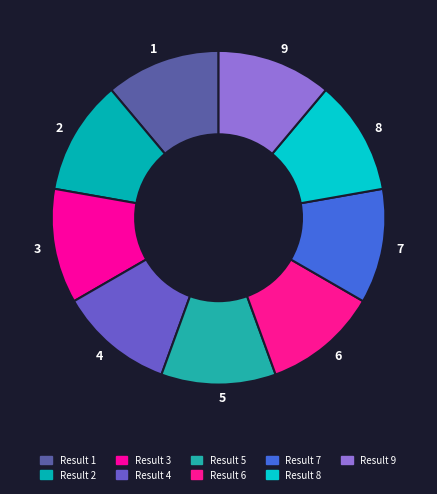

How many slices are in this pie chart?

9